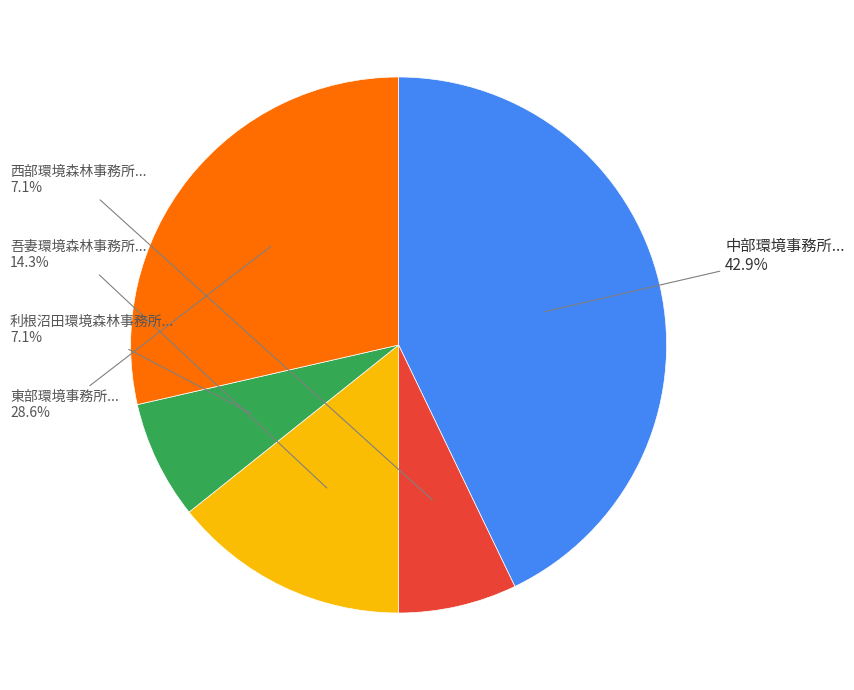

Is there a majority slice in this chart?

No